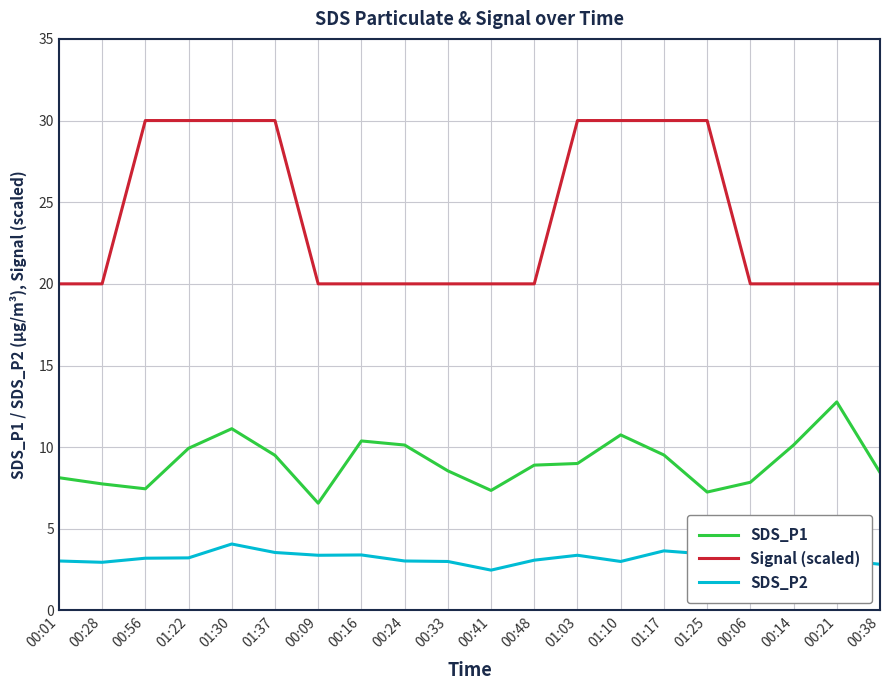

Is the value of Signal (scaled) at 01:22 greater than the value of SDS_P2 at 01:22?

Yes